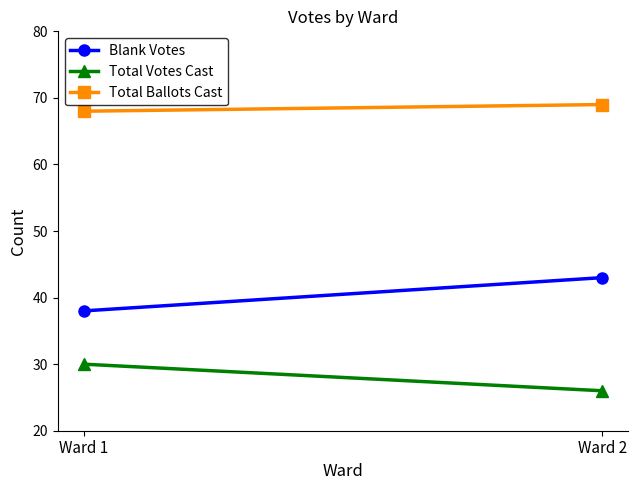

What are all the series names shown in the legend?

Blank Votes, Total Votes Cast, Total Ballots Cast